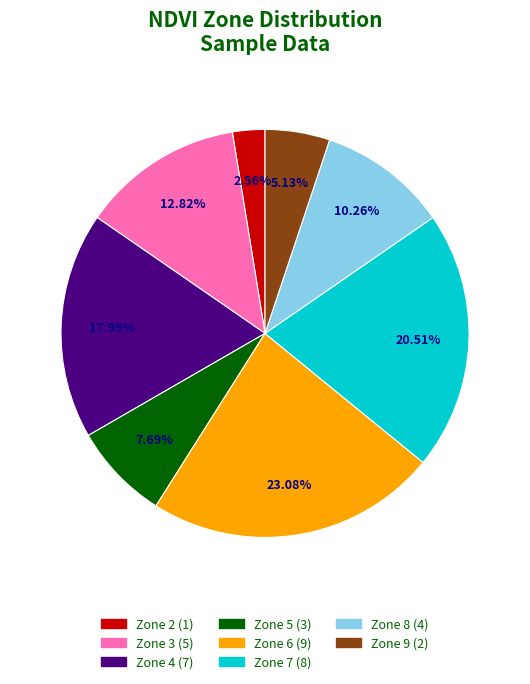

Which category has the smallest portion of the pie?

Zone 2